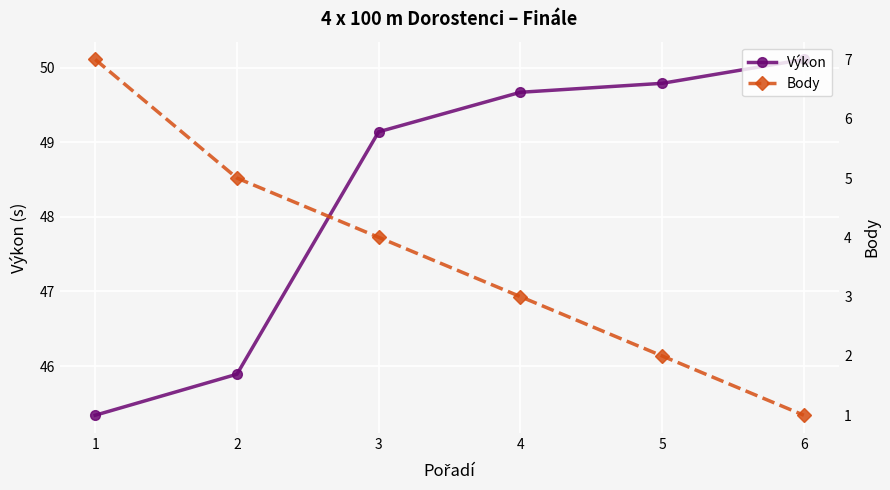

List the labels in order of Výkon value, largest first.

6, 5, 4, 3, 2, 1